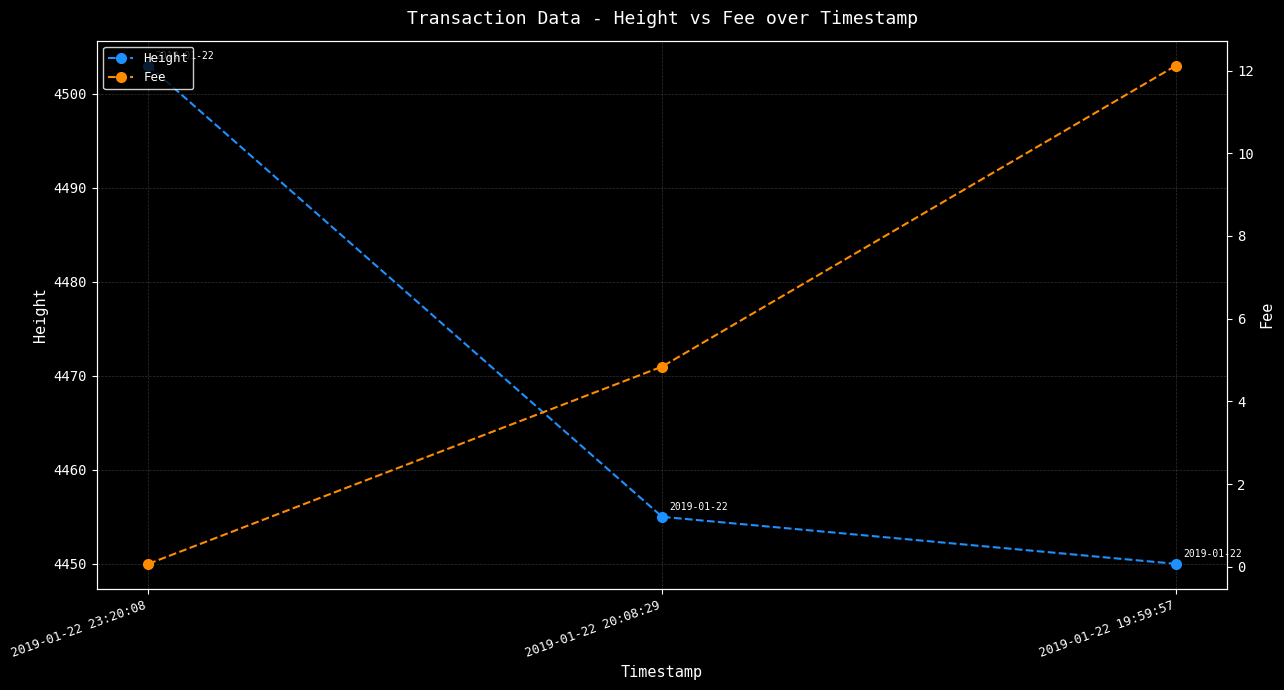

Which series has the largest total across all categories?

Height